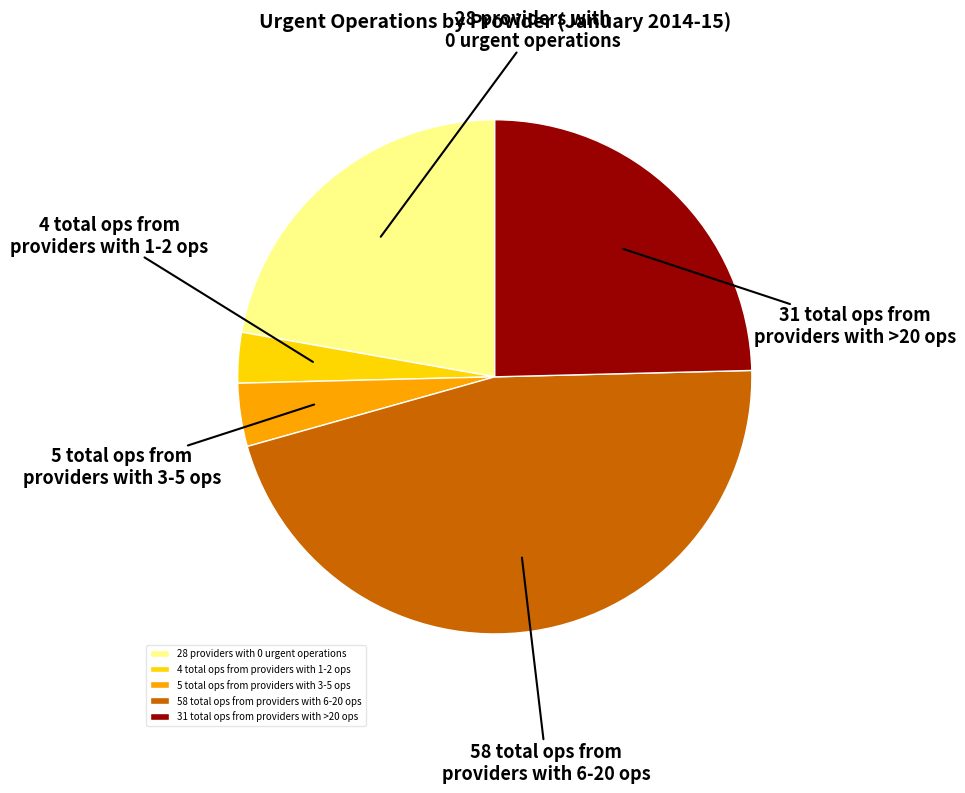

Does any single category account for the majority?

No